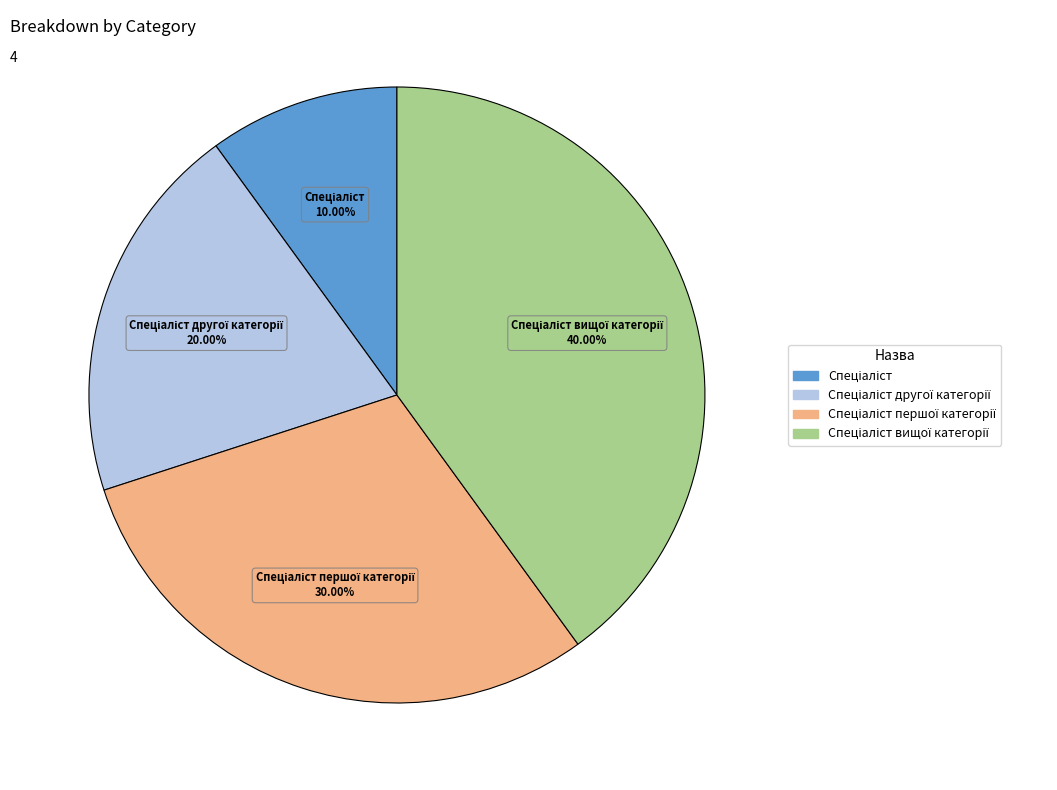

Is there any slice that represents more than half of the pie?

No